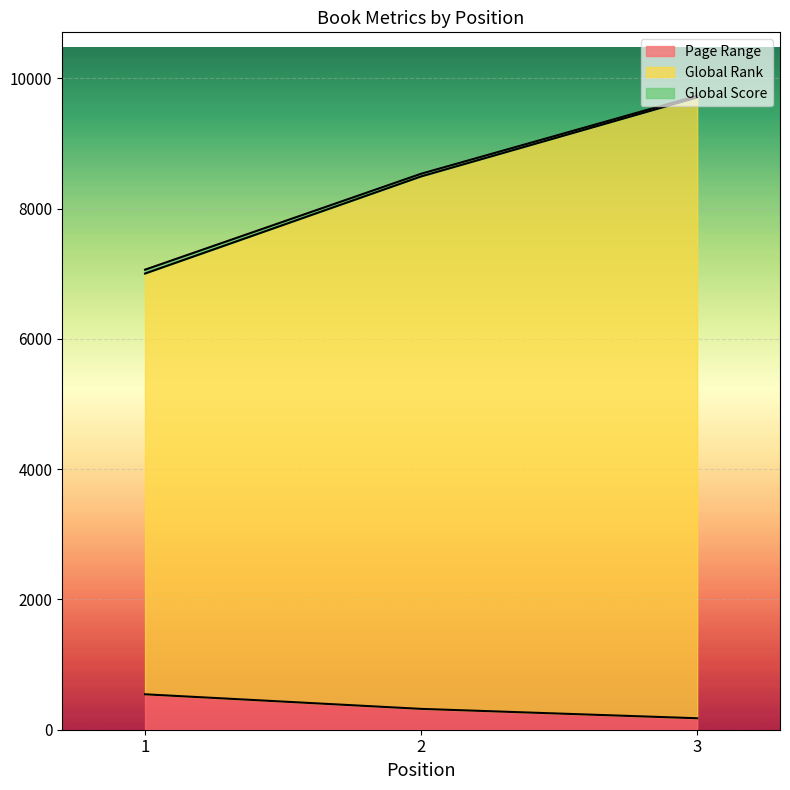

What is the value of the Global Rank point at the 1st from the left?

7064